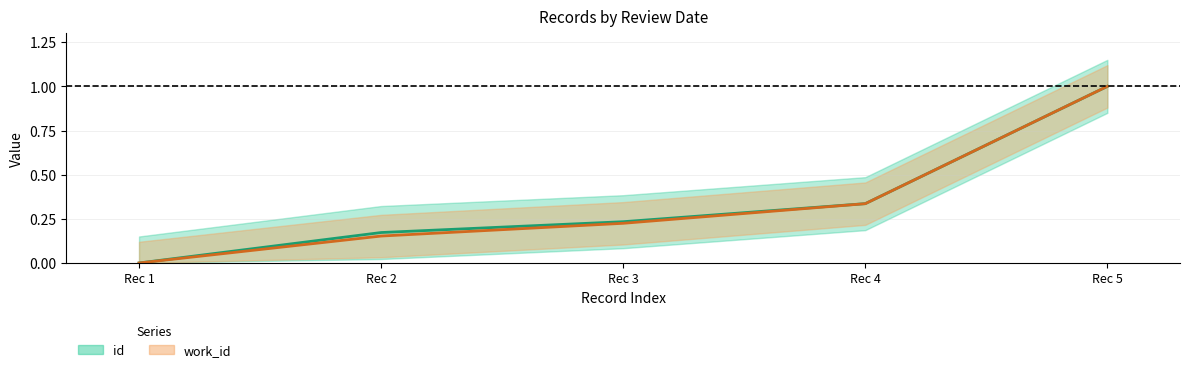

What is the average value of the work_id (center) series?

0.3